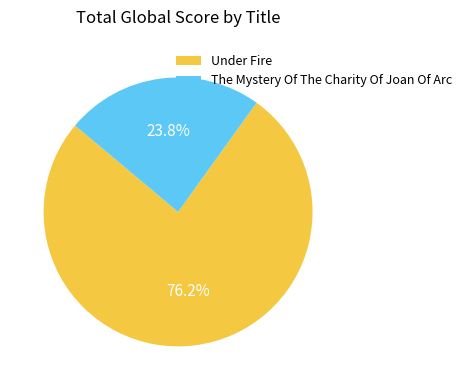

How many segments does this pie chart have?

2